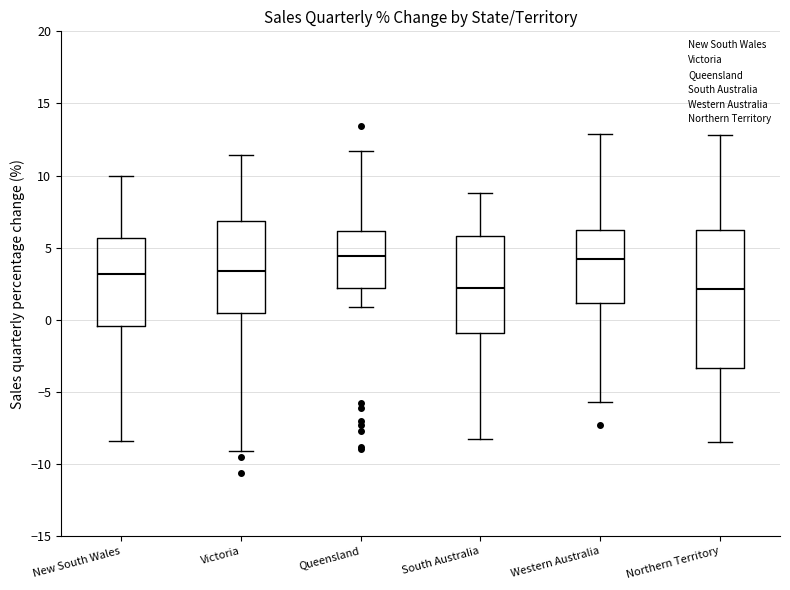

Reading left to right, read every box against the y-axis: the position of its median line, the range the box covers, and the ends of its whiskers. The values are not printed on the chart, so give them approximately, as read against the axis.

New South Wales: median 3.0, box -0.5 to 5.5, whiskers -8.5 to 10.0
Victoria: median 3.5, box 0.5 to 7.0, whiskers -9.0 to 11.5
Queensland: median 4.5, box 2.0 to 6.0, whiskers 1.0 to 11.5
South Australia: median 2.0, box -1.0 to 6.0, whiskers -8.5 to 9.0
Western Australia: median 4.0, box 1.0 to 6.5, whiskers -5.5 to 13.0
Northern Territory: median 2.0, box -3.5 to 6.0, whiskers -8.5 to 13.0